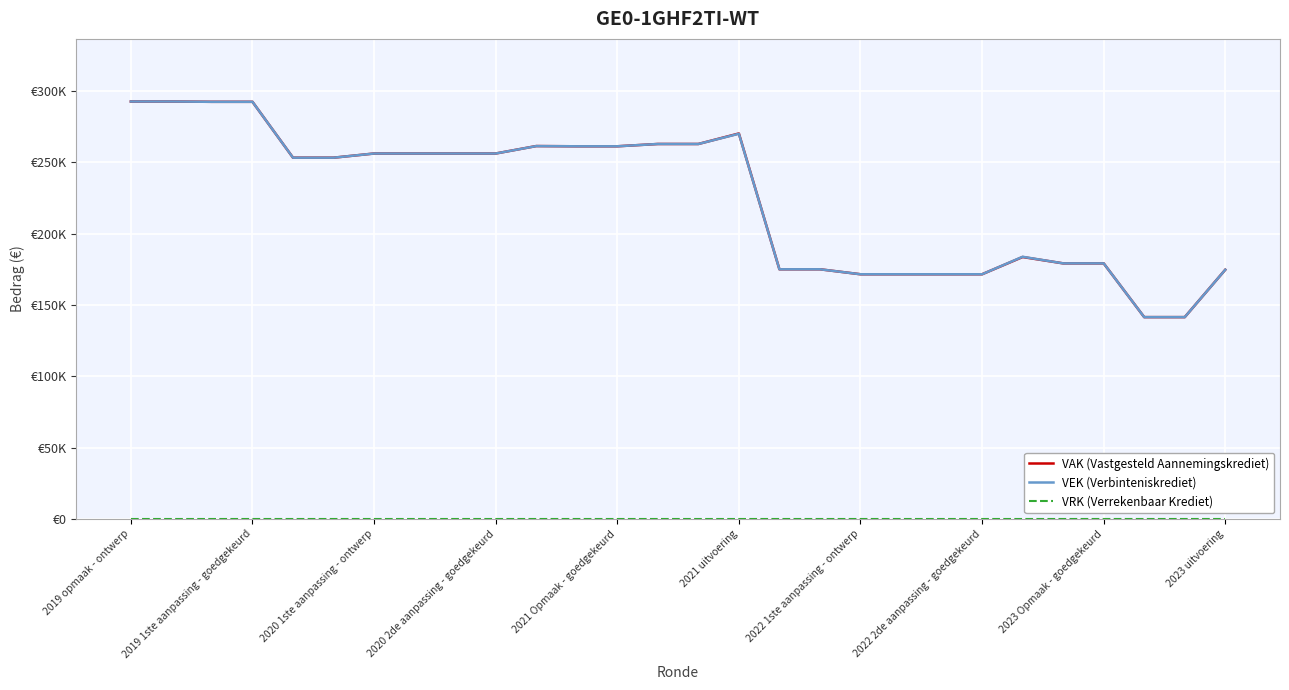

Does the chart have visible grid lines?

Yes